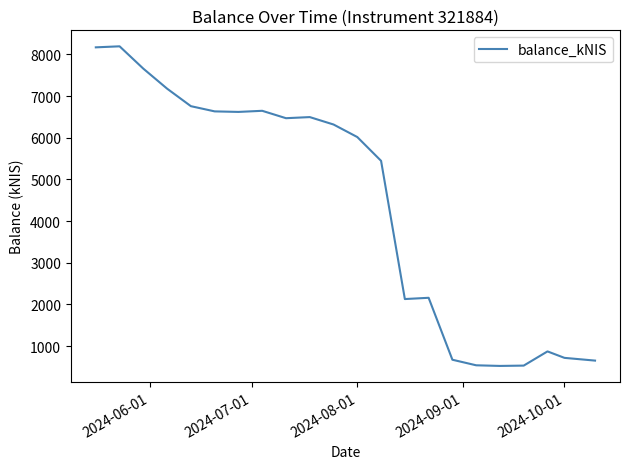

What is the minimum value shown in the chart?

523.9